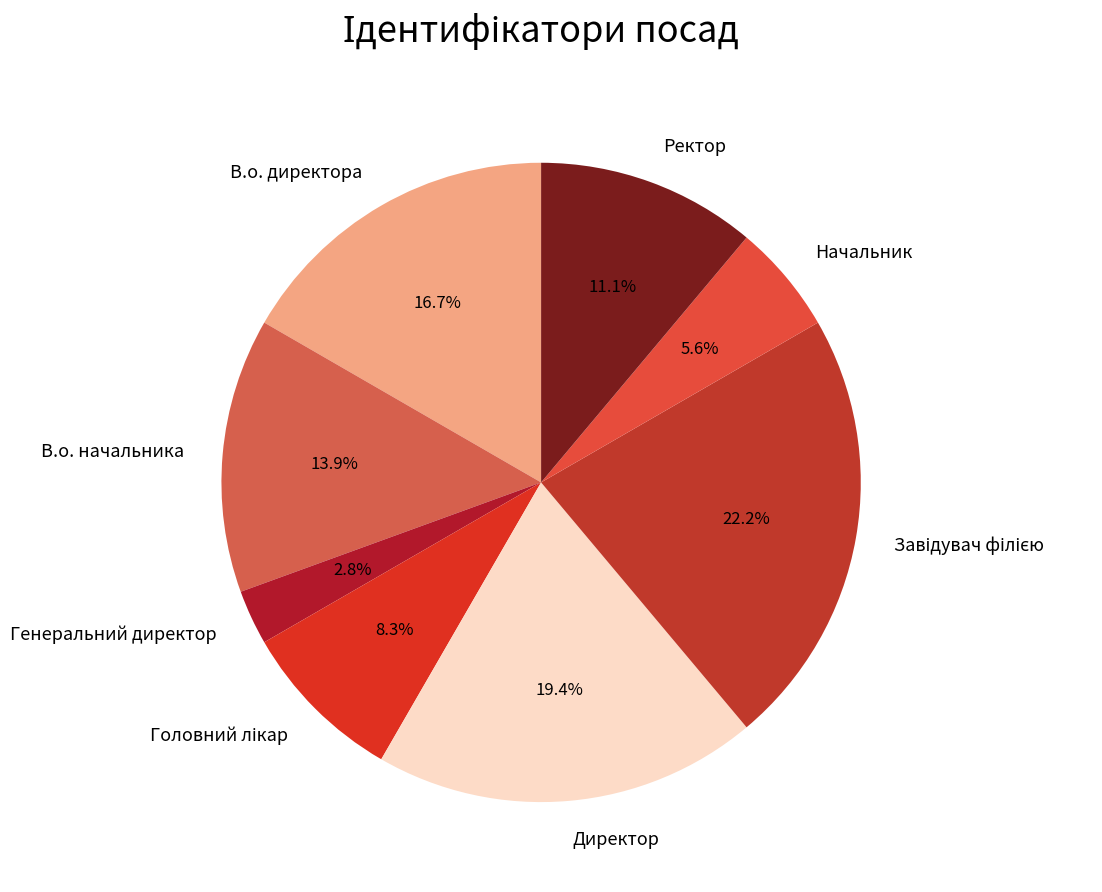

Is В.о. начальника the majority of the pie?

No